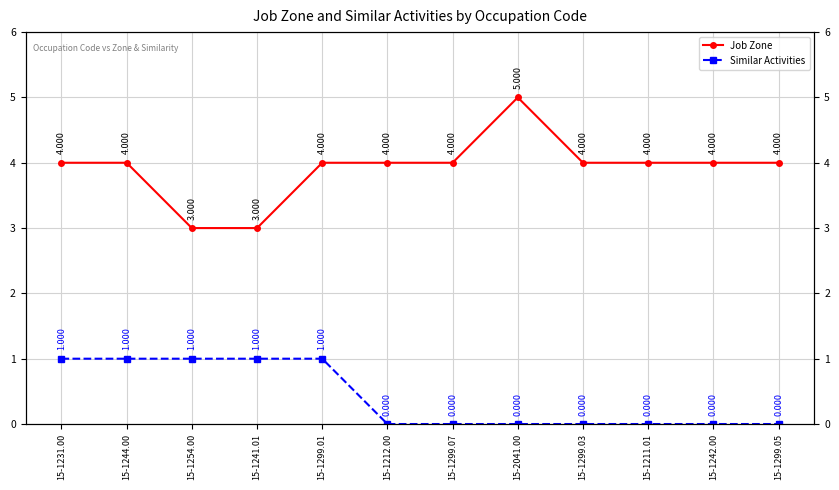

What position from the left is 15-1211.01?

10